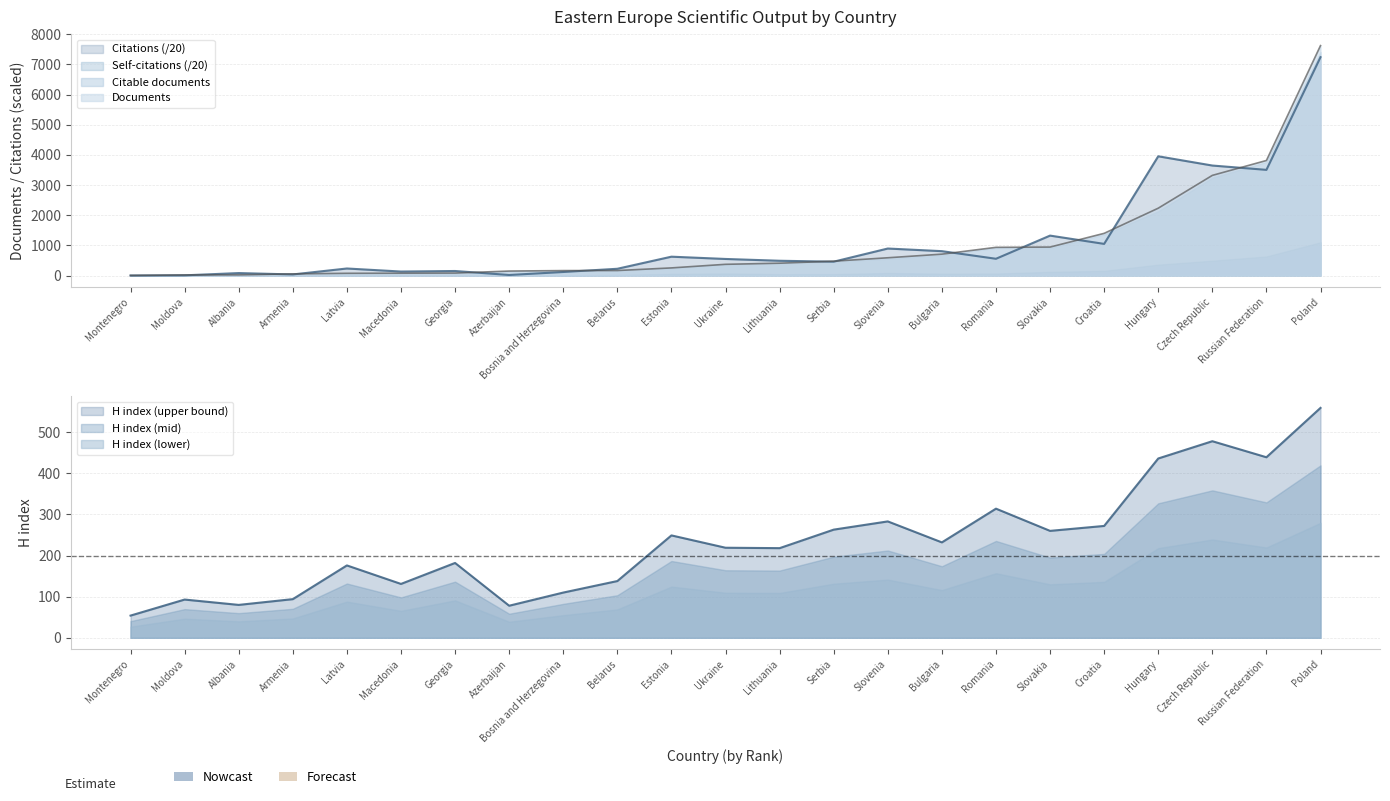

Which series has the widest spread of values?

Documents